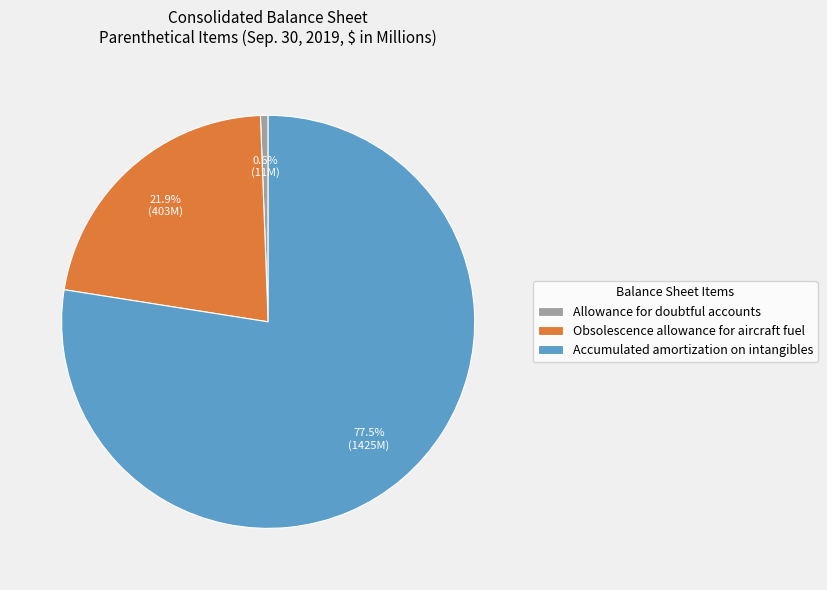

Which has a higher value, Allowance for doubtful accounts or Accumulated amortization on intangibles?

Accumulated amortization on intangibles